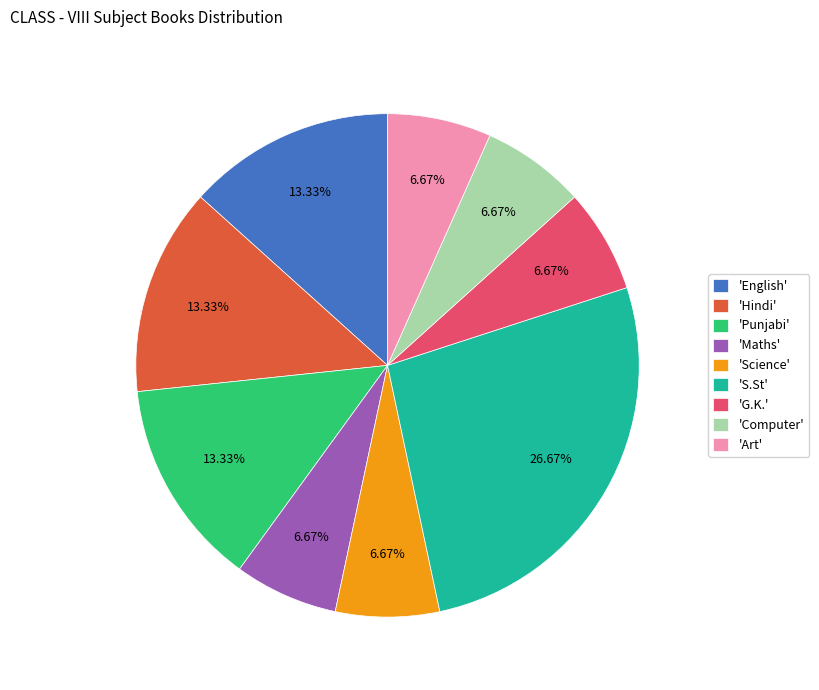

Does 'Science' represent more than half of the total?

No